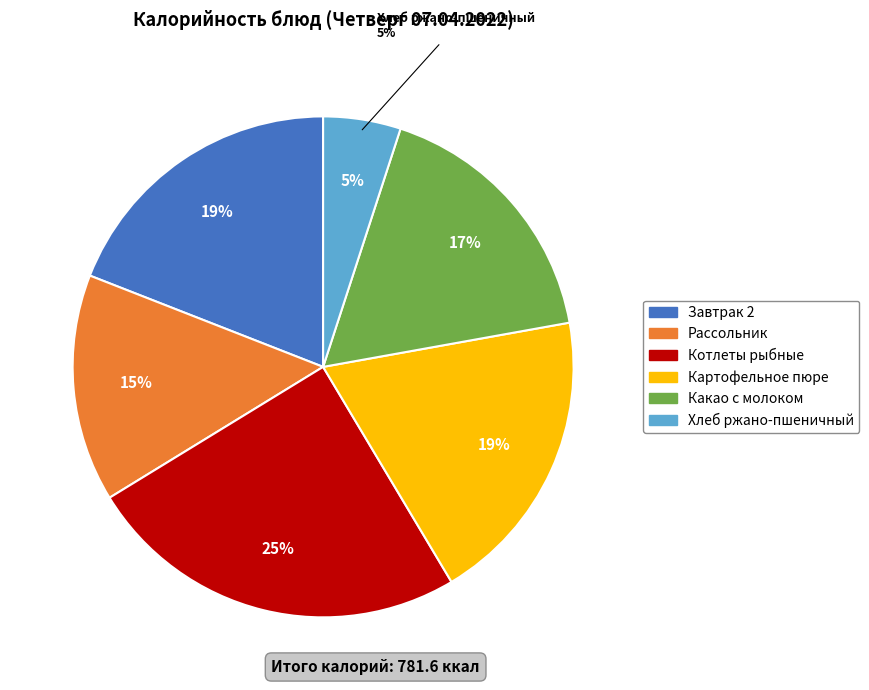

To the nearest percent, what is the combined percentage of Котлеты рыбные and Какао с молоком?

42%